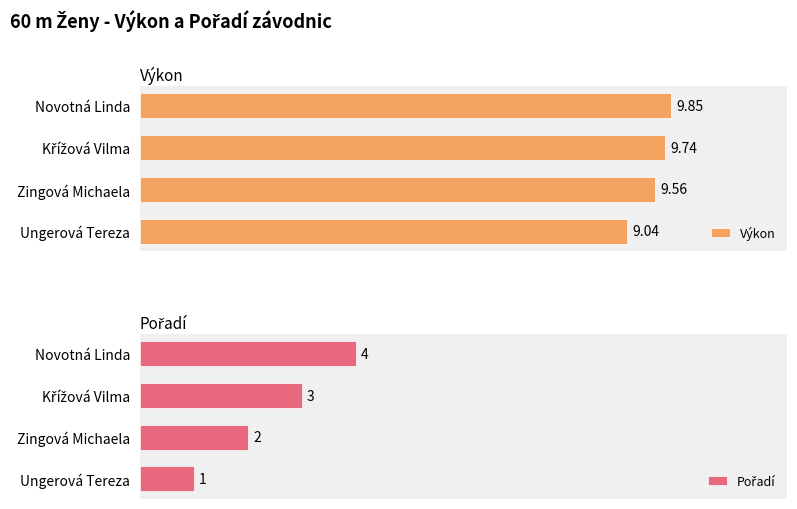

Reading left to right, list all the values displayed in this chart.

Výkon: 9.0	9.6	9.7	9.8
Pořadí: 1.0	2.0	3.0	4.0